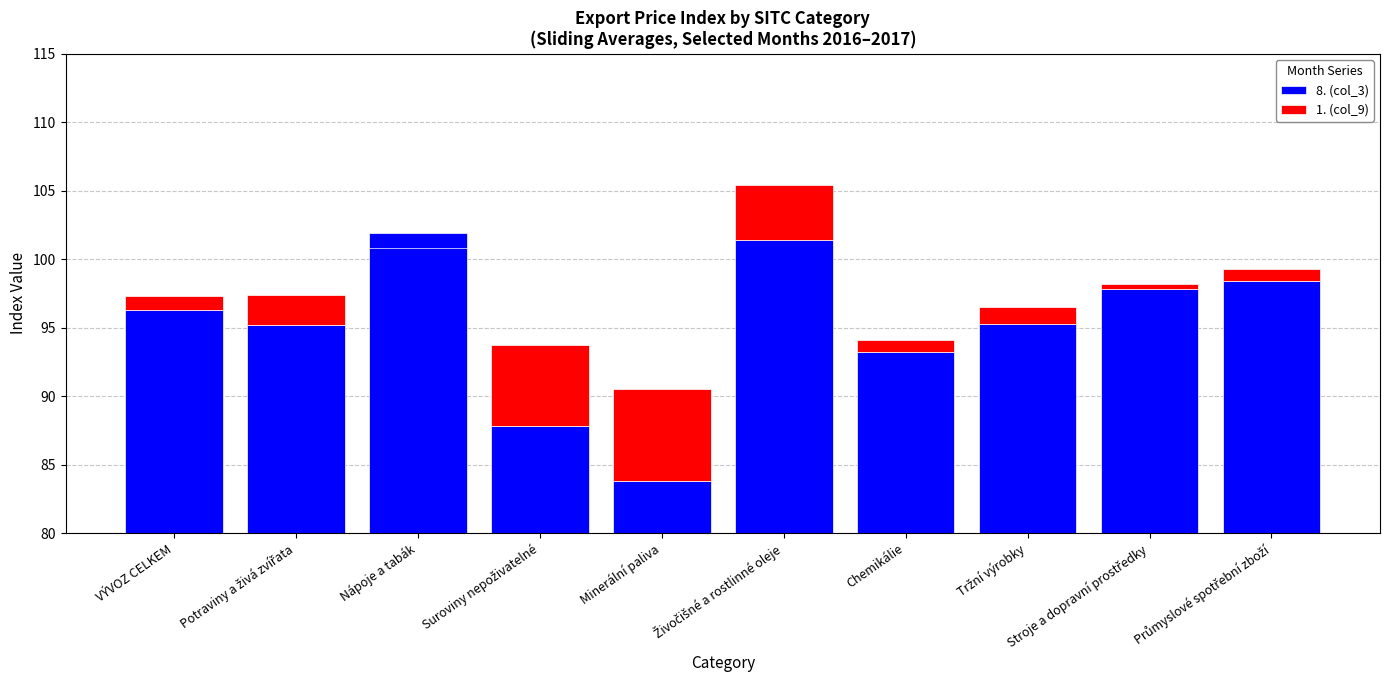

At which label does 8. (col_3) first exceed 16?

VÝVOZ CELKEM